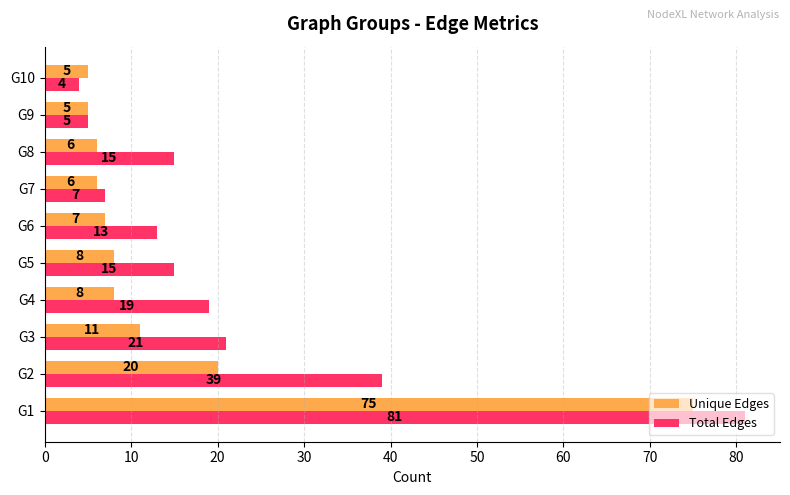

List the series in order of their peak value, lowest first.

Unique Edges, Total Edges